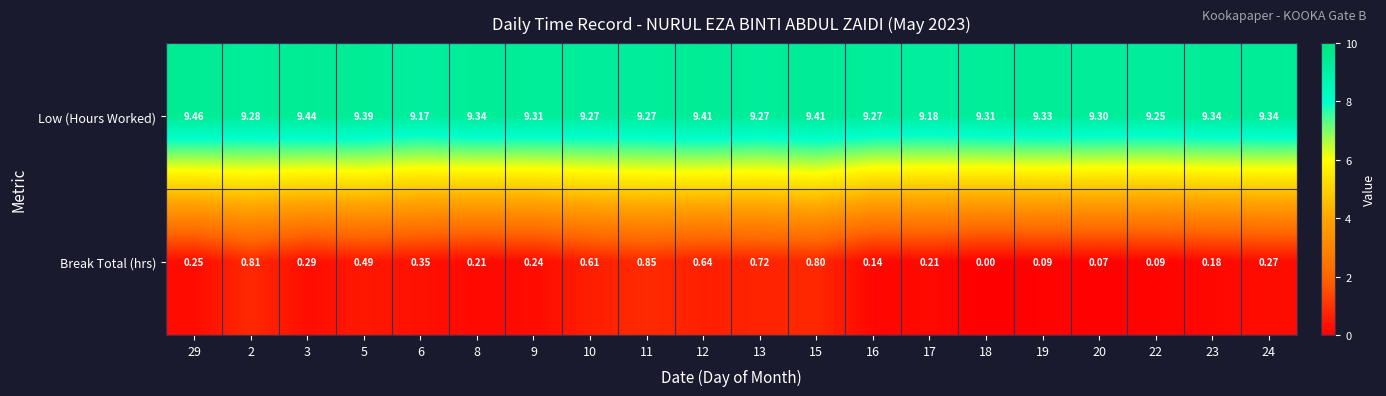

Is the value of Low (Hours Worked) at 3 greater than the value of Break Total (hrs) at 8?

Yes